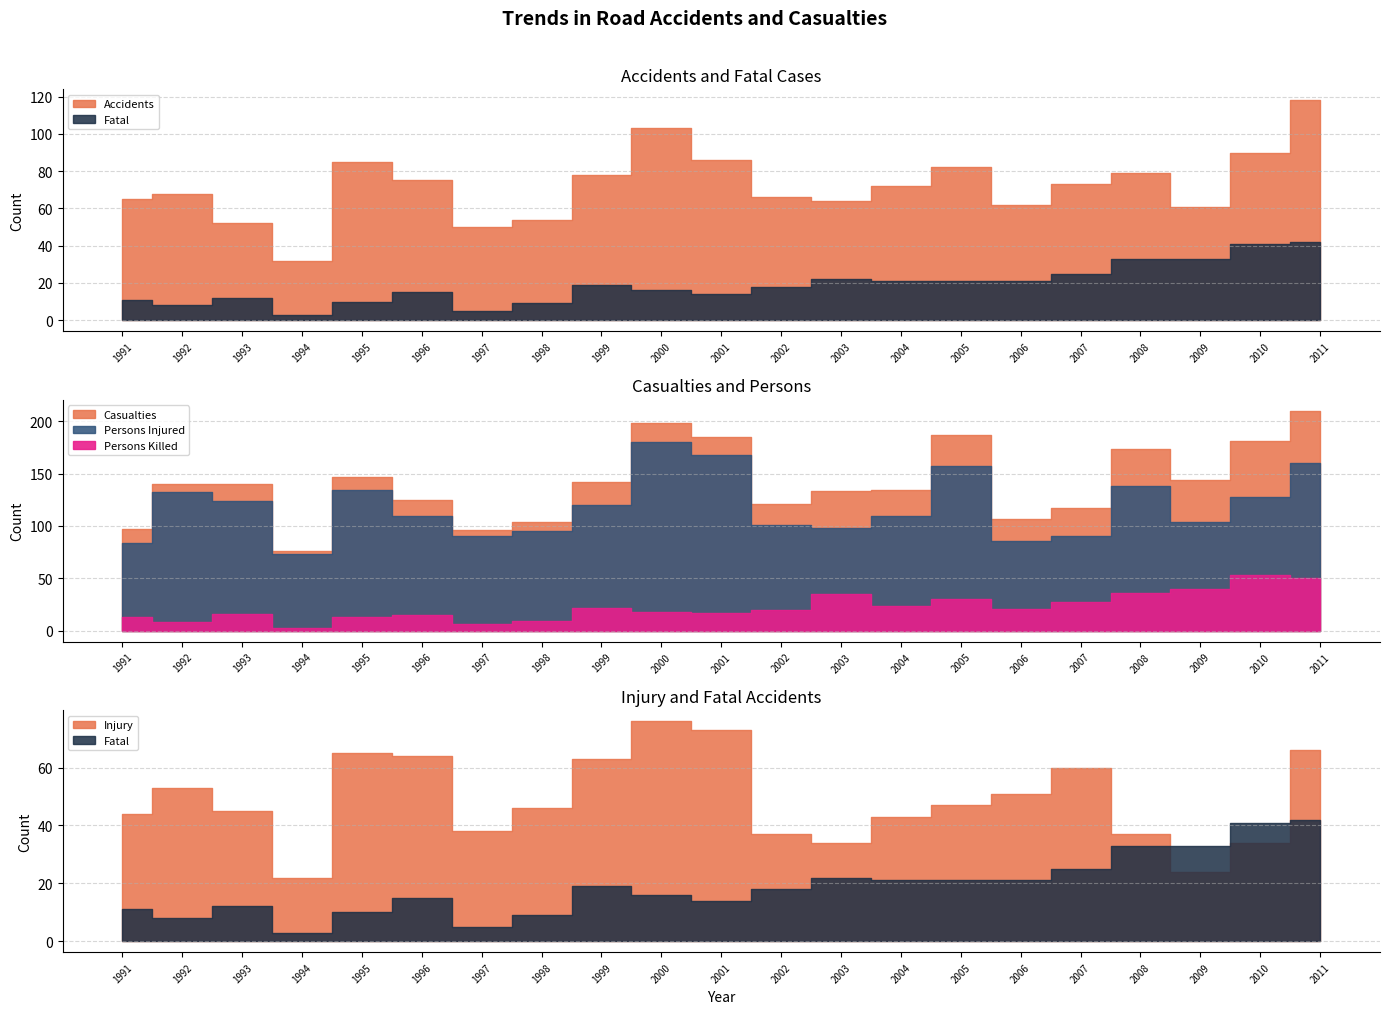

Which category has the lowest value across all series?

1994